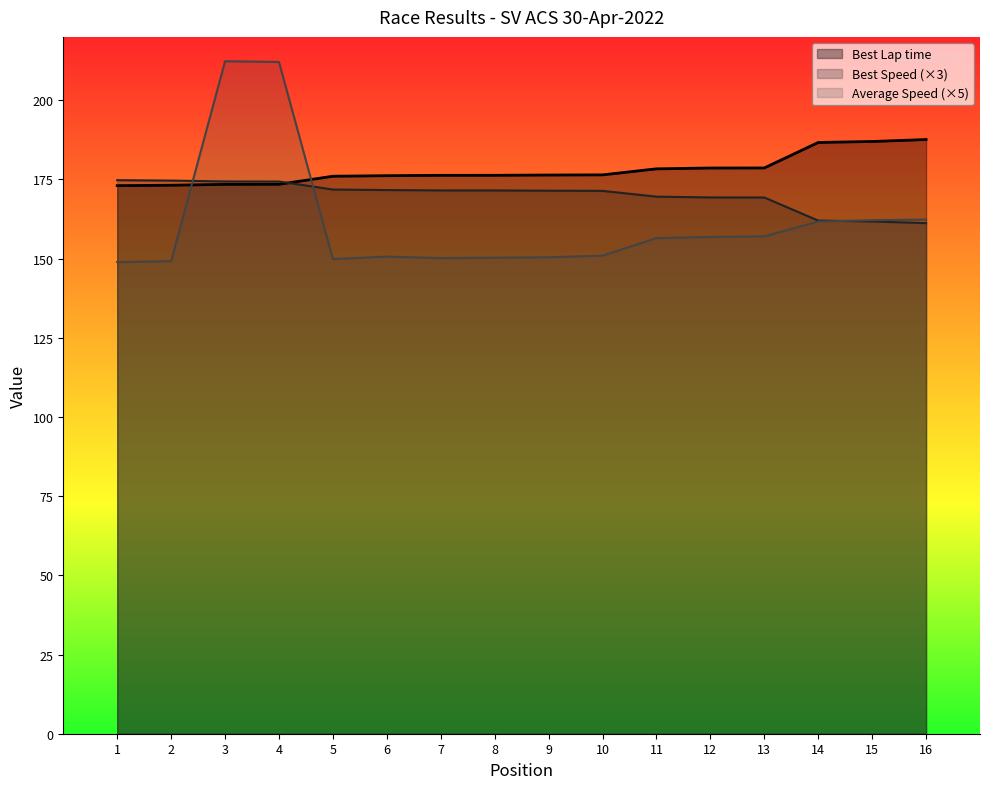

Rank the series by their average value, from lowest to highest.

Average Speed (×5), Best Speed (×3), Best Lap time